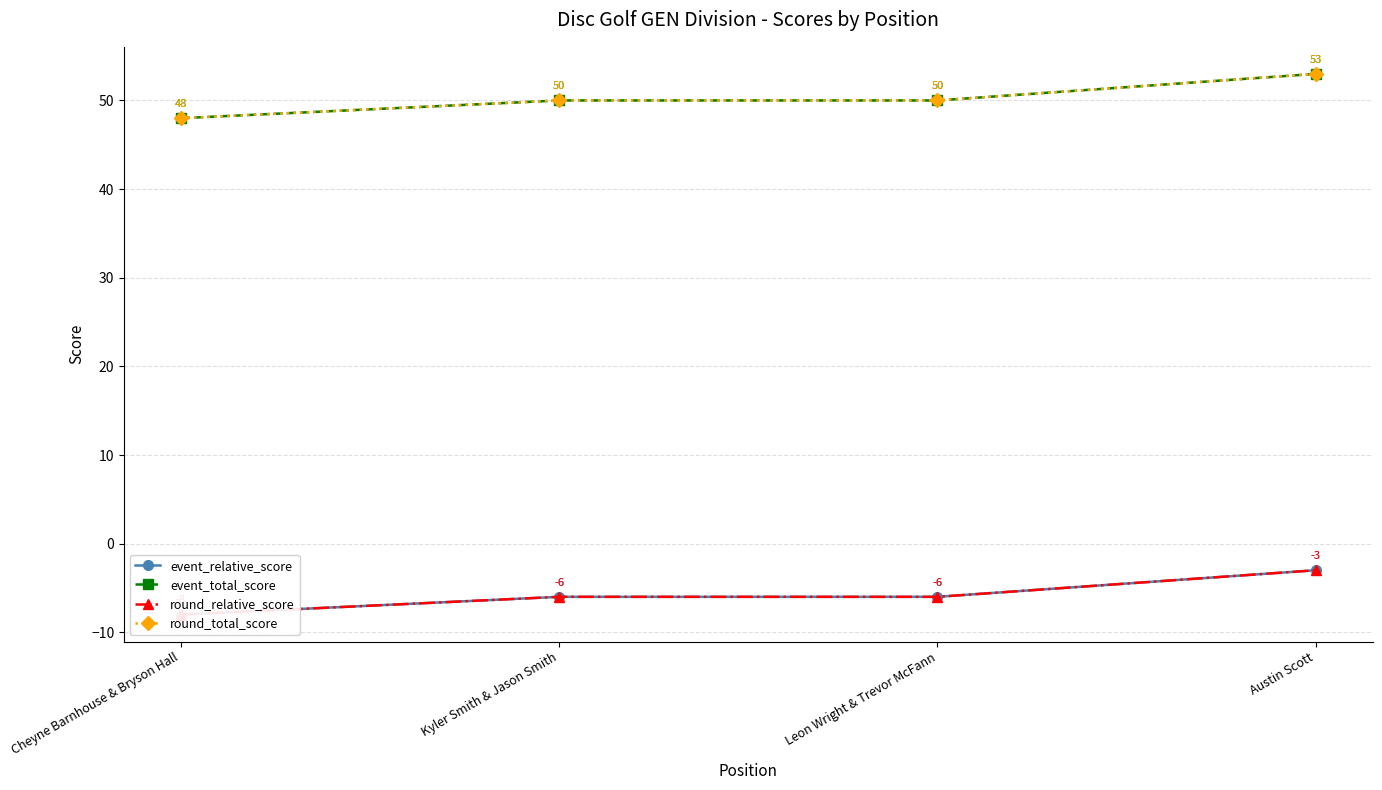

Which has a higher value, Kyler Smith & Jason Smith or Austin Scott?

Austin Scott